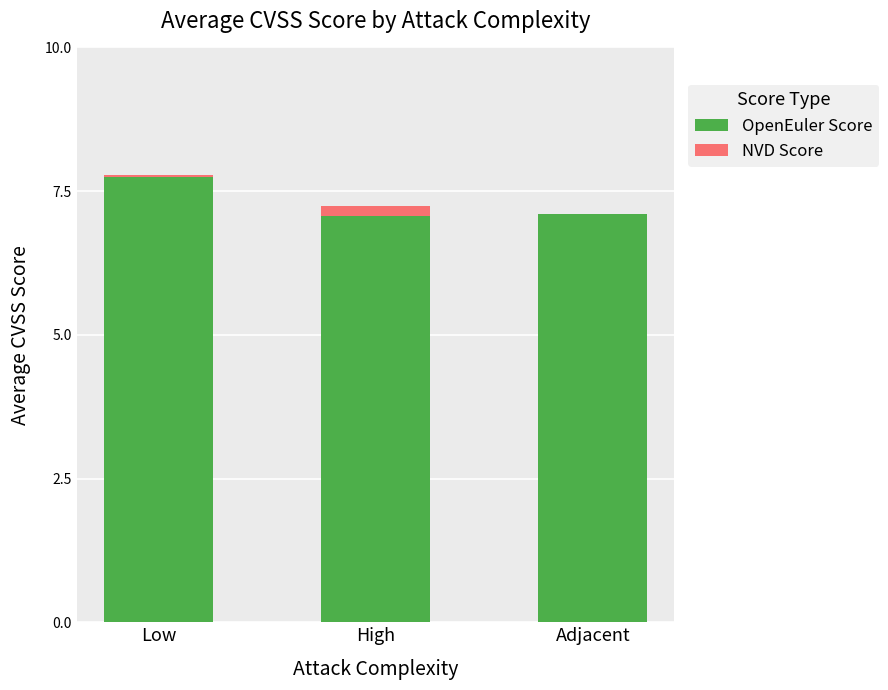

Reading left to right, transcribe the values for OpenEuler Score.

Low=7.7	High=7.1	Adjacent=7.1